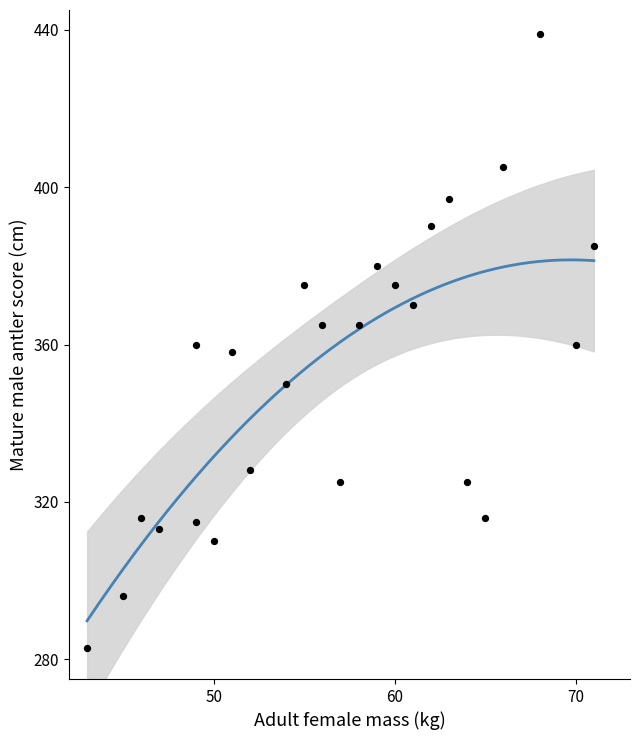

What is the range of Y values (max minus min)?

156